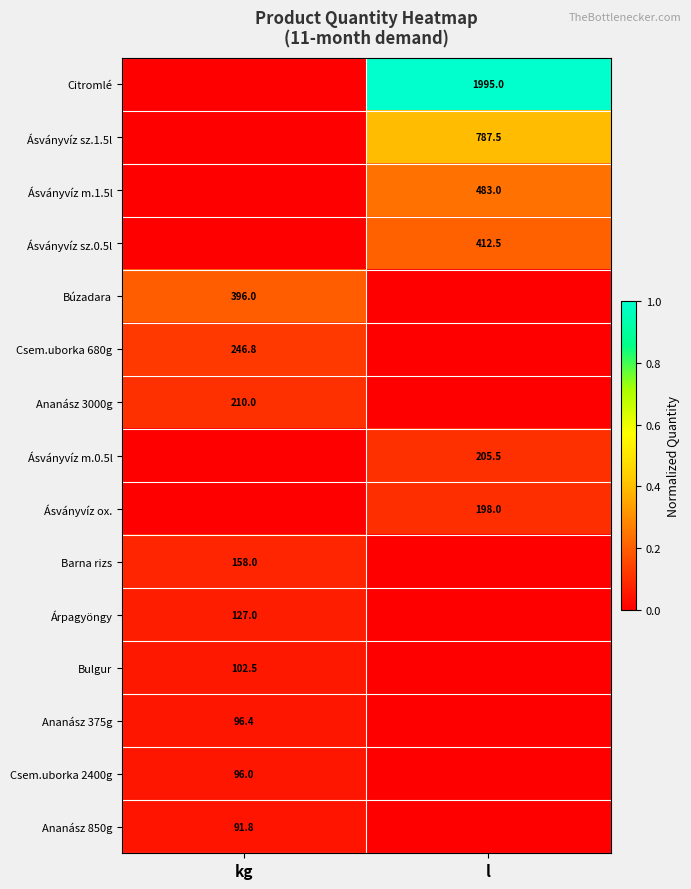

True or false: Barna rizs has a value of 158.0 at kg.

True